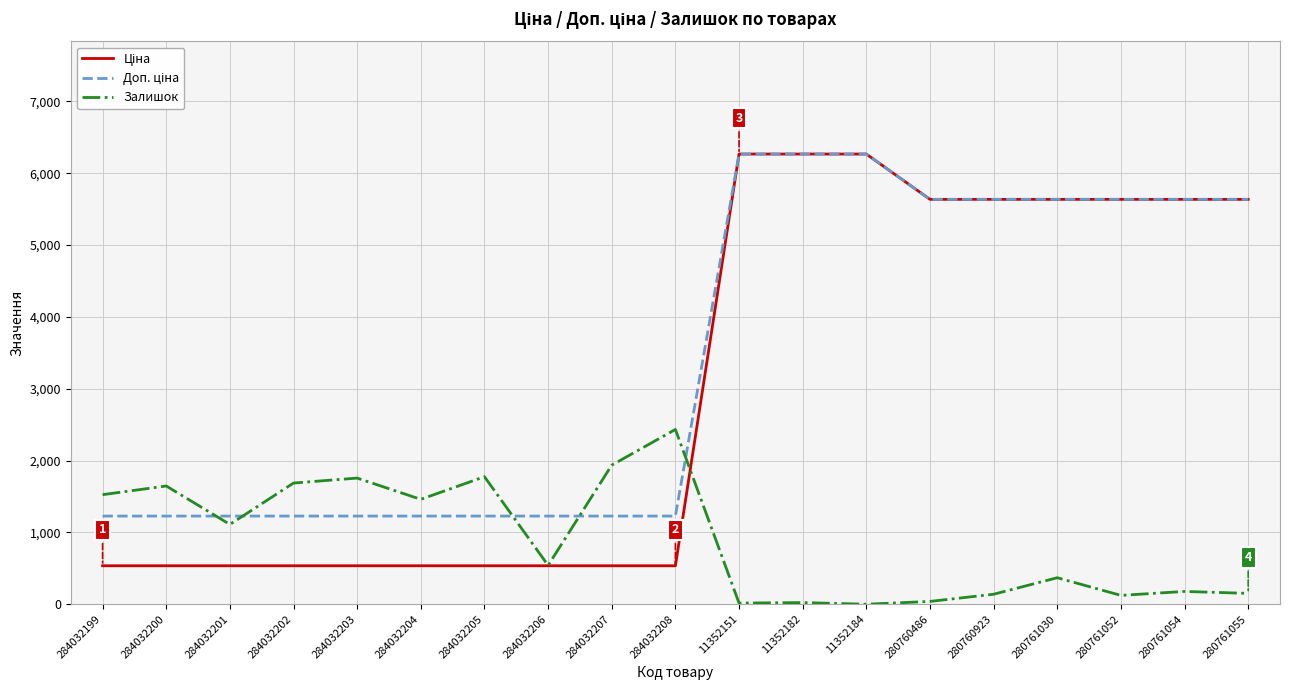

What is the difference between the highest and lowest values at 284032206?

691.7